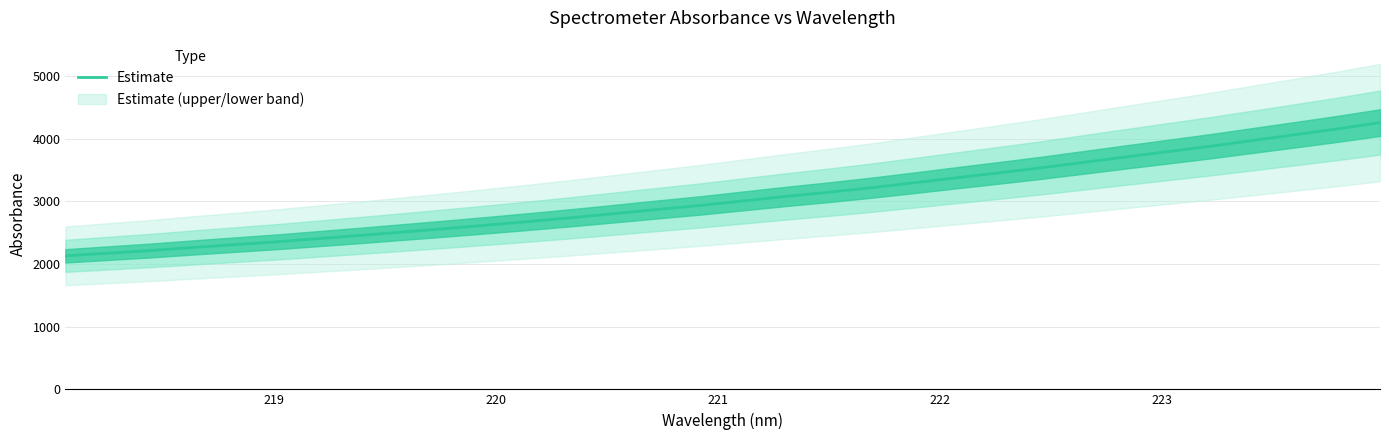

What is the smallest value displayed?

2130.7